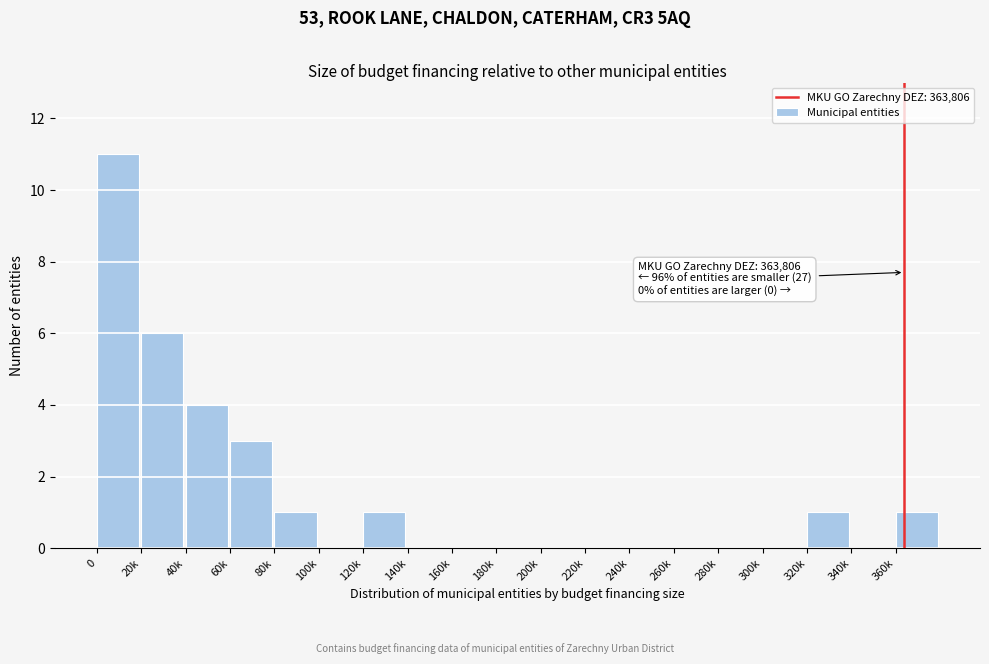

Reading left to right, extract all data points from this chart.

0=11	20k=6	40k=4	60k=3	80k=1	100k=0	120k=1	140k=0	160k=0	180k=0	200k=0	220k=0	240k=0	260k=0	280k=0	300k=0	320k=1	340k=0	360k=1